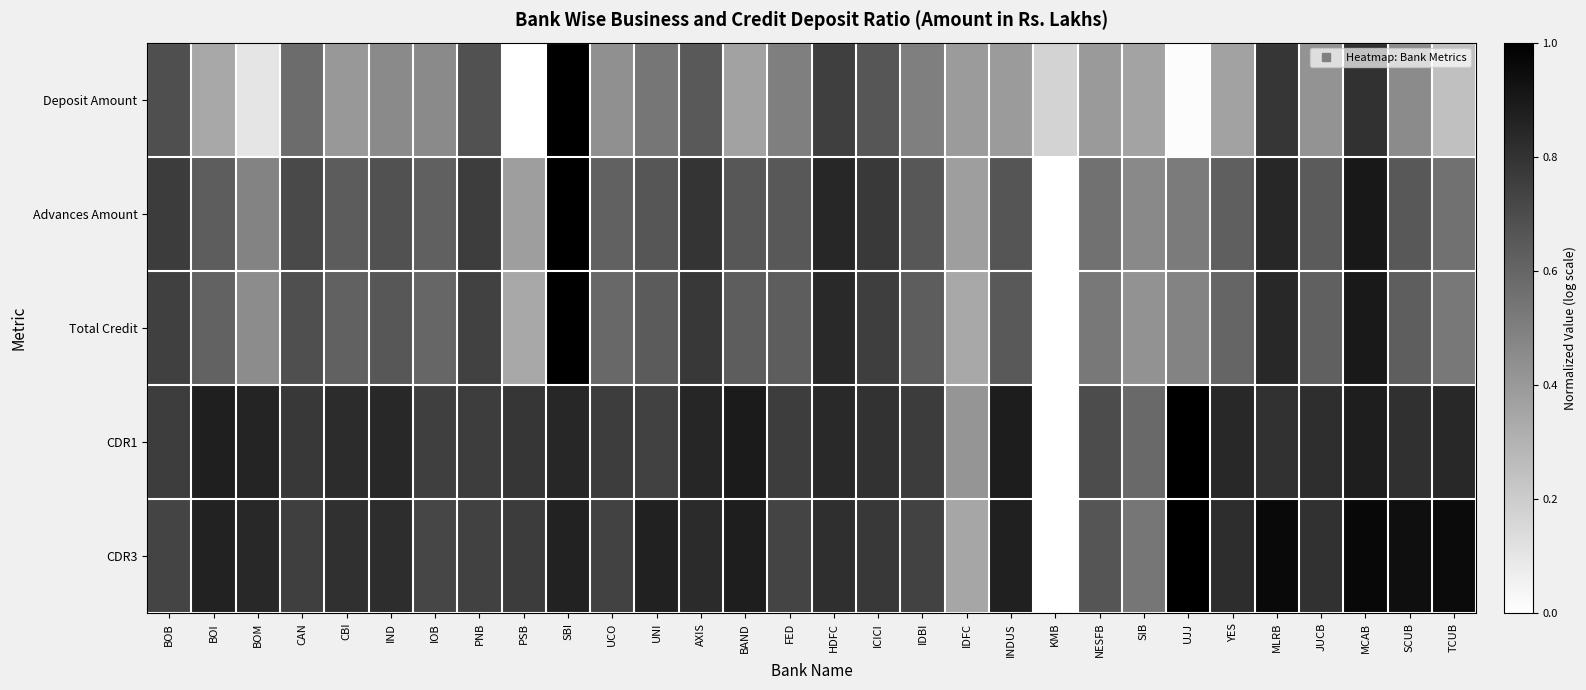

How many series are shown in this chart?

5